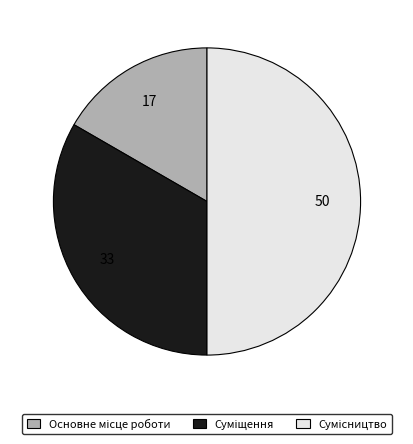

Count the number of slices in the pie.

3